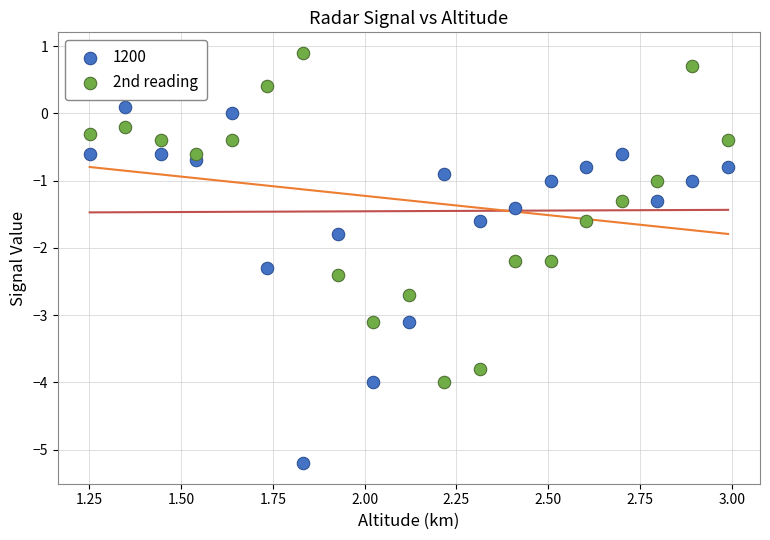

Which series has the widest spread of Y values?

1200